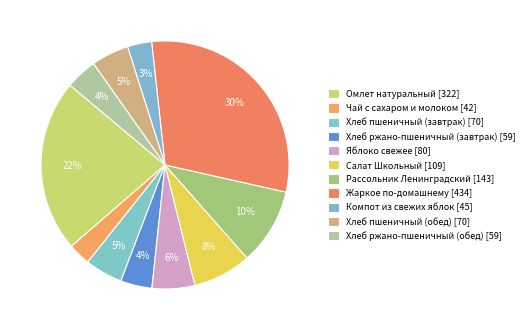

Which slice is the largest?

Жаркое по-домашнему